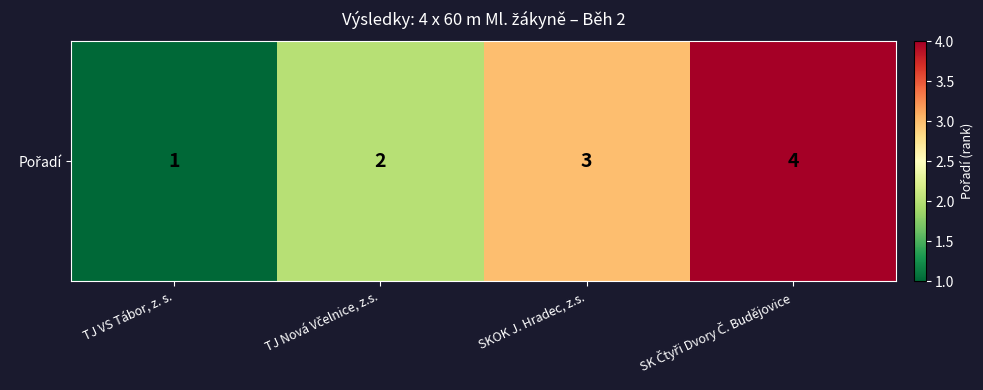

Approximately how many times larger is the value at SK Čtyři Dvory Č. Budějovice compared to TJ Nová Včelnice, z.s.?

2.0